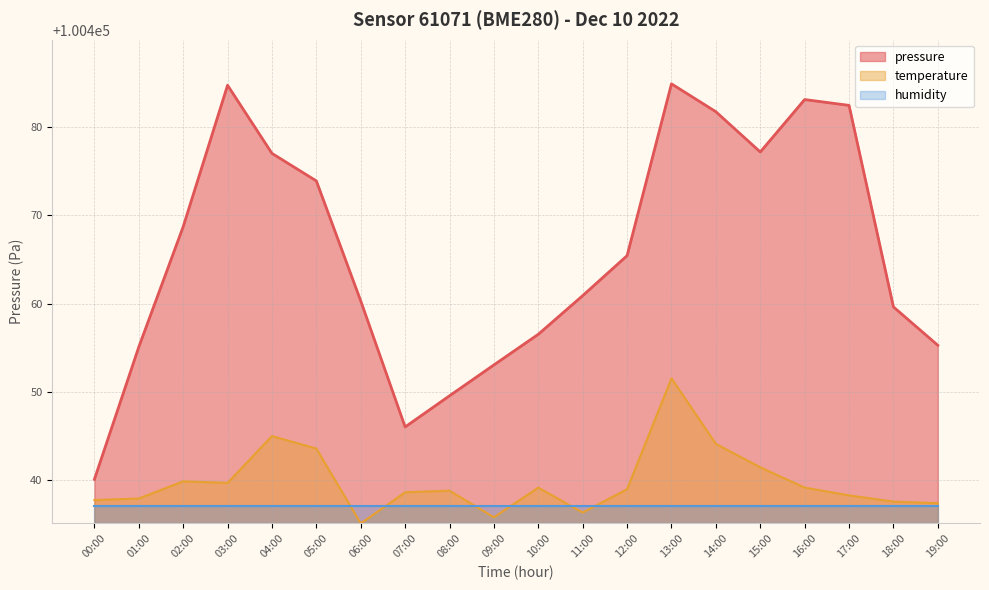

List the series in order of their peak value, highest first.

pressure, temperature, humidity